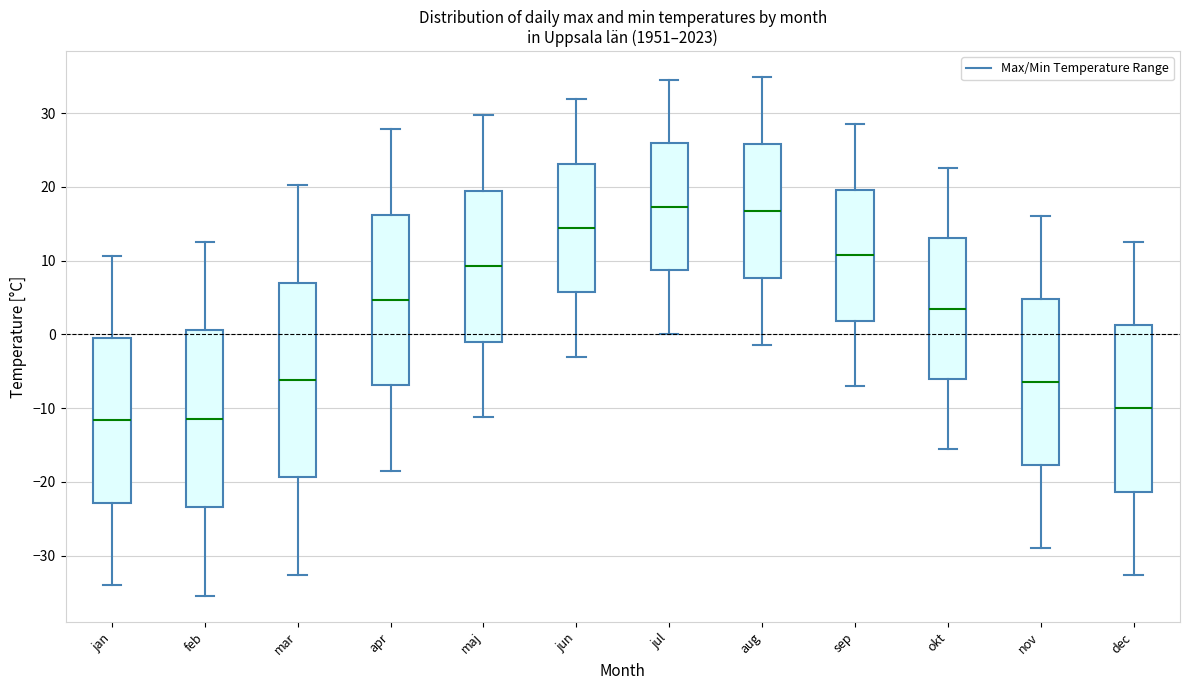

Reading left to right, transcribe this box plot: for each box, give where its median line is, the range the box spans, and where its two whiskers end, as read against the y-axis. The values are not printed on the chart, so give them approximately, as read against the axis.

jan: median -12, box -23 to 0, whiskers -34 to 11
feb: median -11, box -23 to 1, whiskers -35 to 13
mar: median -6, box -19 to 7, whiskers -33 to 20
apr: median 5, box -7 to 16, whiskers -18 to 28
maj: median 9, box -1 to 19, whiskers -11 to 30
jun: median 14, box 6 to 23, whiskers -3 to 32
jul: median 17, box 9 to 26, whiskers 0 to 35
aug: median 17, box 8 to 26, whiskers -1 to 35
sep: median 11, box 2 to 20, whiskers -7 to 29
okt: median 4, box -6 to 13, whiskers -16 to 23
nov: median -6, box -18 to 5, whiskers -29 to 16
dec: median -10, box -21 to 1, whiskers -33 to 13